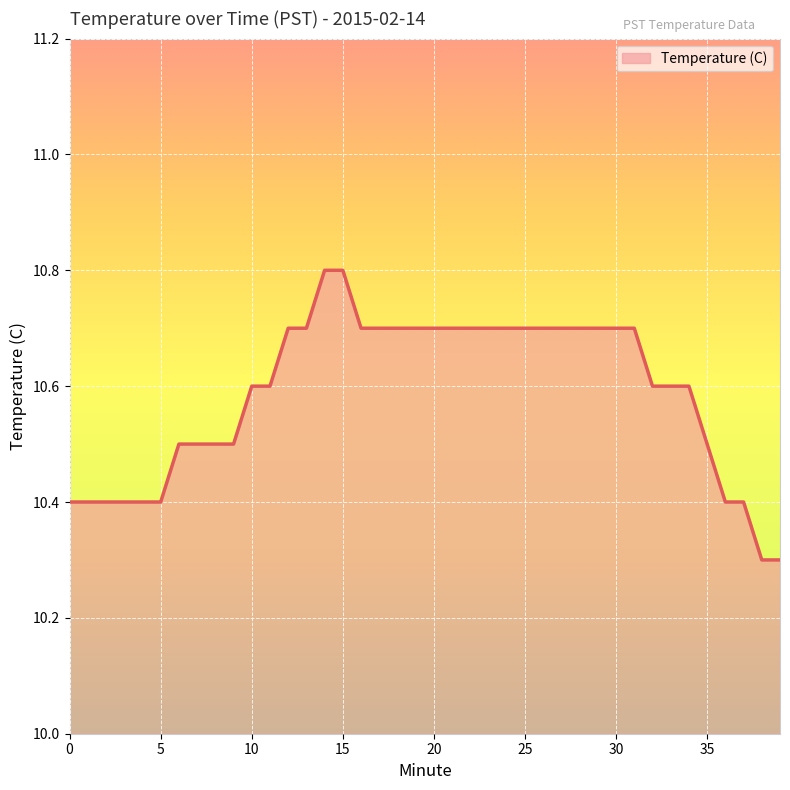

What is the difference between the maximum and minimum values?

0.5